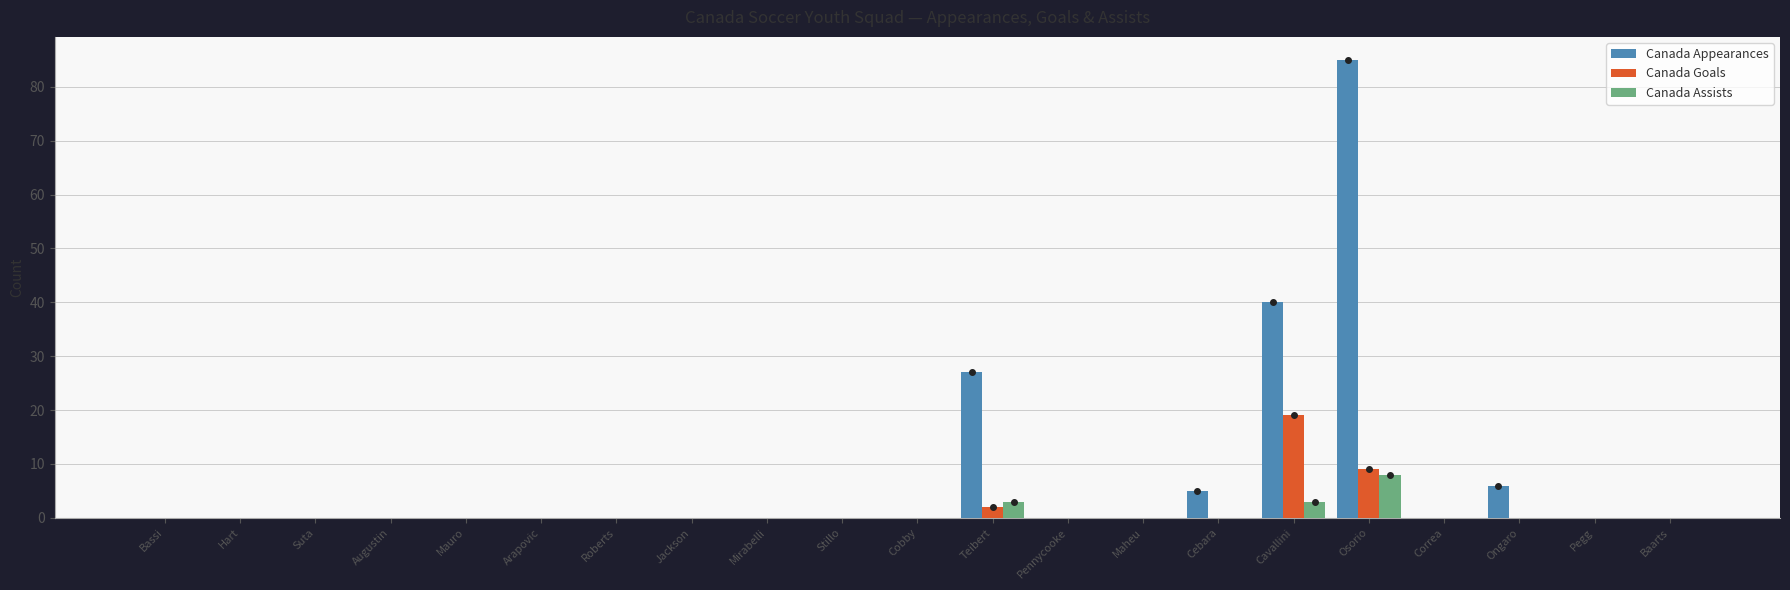

At which category does the chart reach its peak across all series?

Osorio